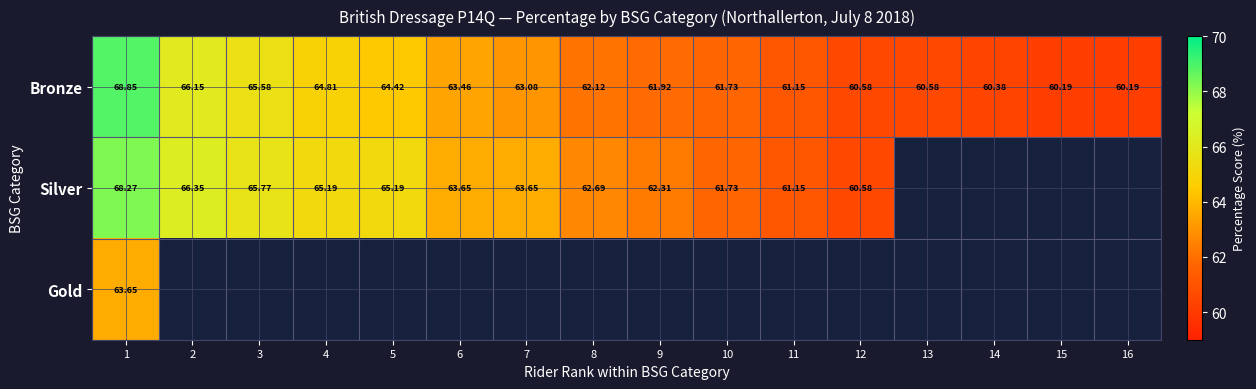

Is the value of Silver at 4 greater than the value of Bronze at 12?

Yes